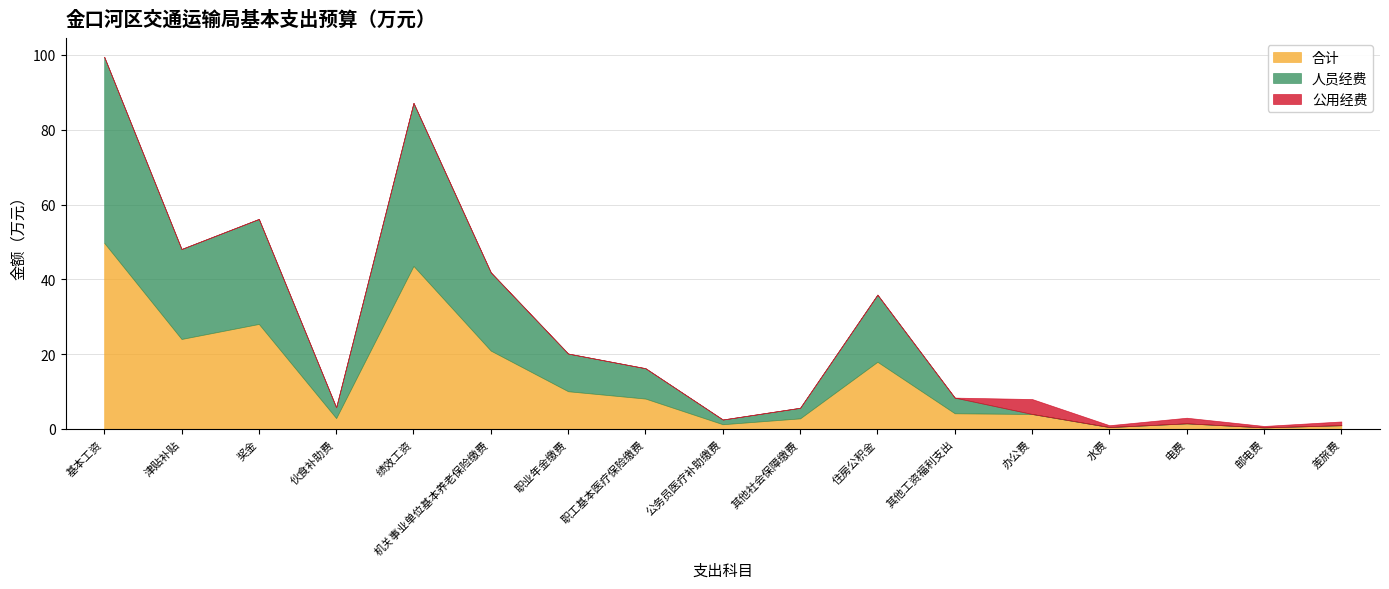

Reading right to left, what are all the values shown in this chart?

合计: 差旅费=1.0	邮电费=0.4	电费=1.5	水费=0.5	办公费=4.0	其他工资福利支出=4.2	住房公积金=18.0	其他社会保障缴费=2.8	公务员医疗补助缴费=1.3	职工基本医疗保险缴费=8.1	职业年金缴费=10.1	机关事业单位基本养老保险缴费=20.9	绩效工资=43.6	伙食补助费=2.9	奖金=28.1	津贴补贴=24.1	基本工资=49.8
人员经费: 差旅费=0.0	邮电费=0.0	电费=0.0	水费=0.0	办公费=0.0	其他工资福利支出=4.2	住房公积金=18.0	其他社会保障缴费=2.8	公务员医疗补助缴费=1.3	职工基本医疗保险缴费=8.1	职业年金缴费=10.1	机关事业单位基本养老保险缴费=20.9	绩效工资=43.6	伙食补助费=2.9	奖金=28.1	津贴补贴=24.1	基本工资=49.8
公用经费: 差旅费=1.0	邮电费=0.4	电费=1.5	水费=0.5	办公费=4.0	其他工资福利支出=0.0	住房公积金=0.0	其他社会保障缴费=0.0	公务员医疗补助缴费=0.0	职工基本医疗保险缴费=0.0	职业年金缴费=0.0	机关事业单位基本养老保险缴费=0.0	绩效工资=0.0	伙食补助费=0.0	奖金=0.0	津贴补贴=0.0	基本工资=0.0